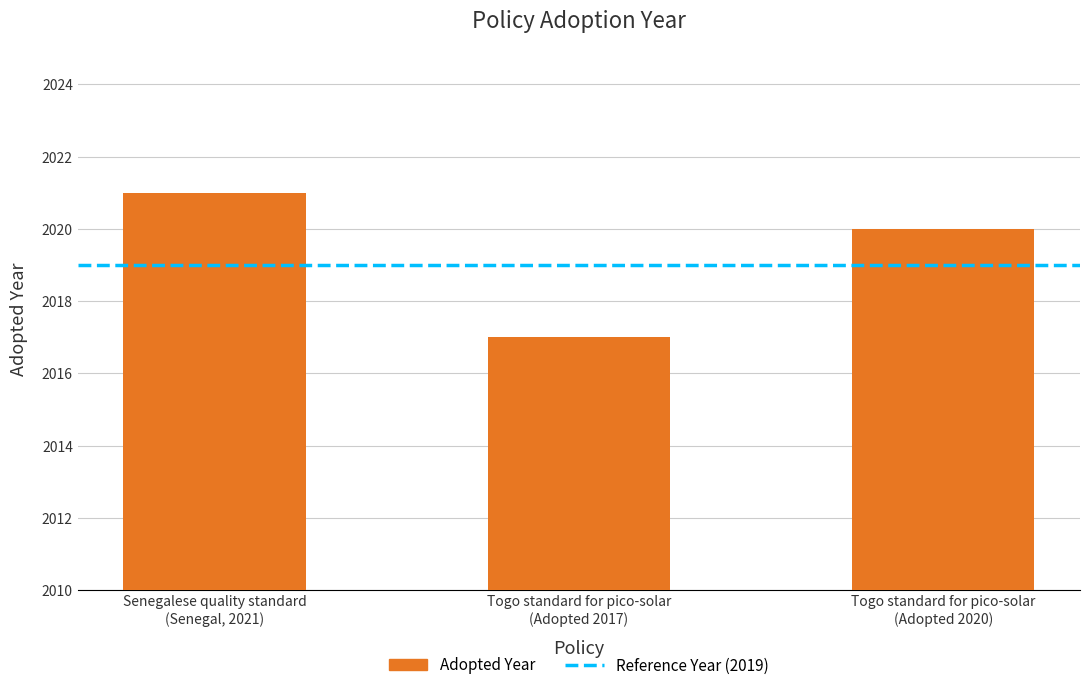

At which label is the value closest to 2019?

Togo standard for pico-solar
(Adopted 2020)